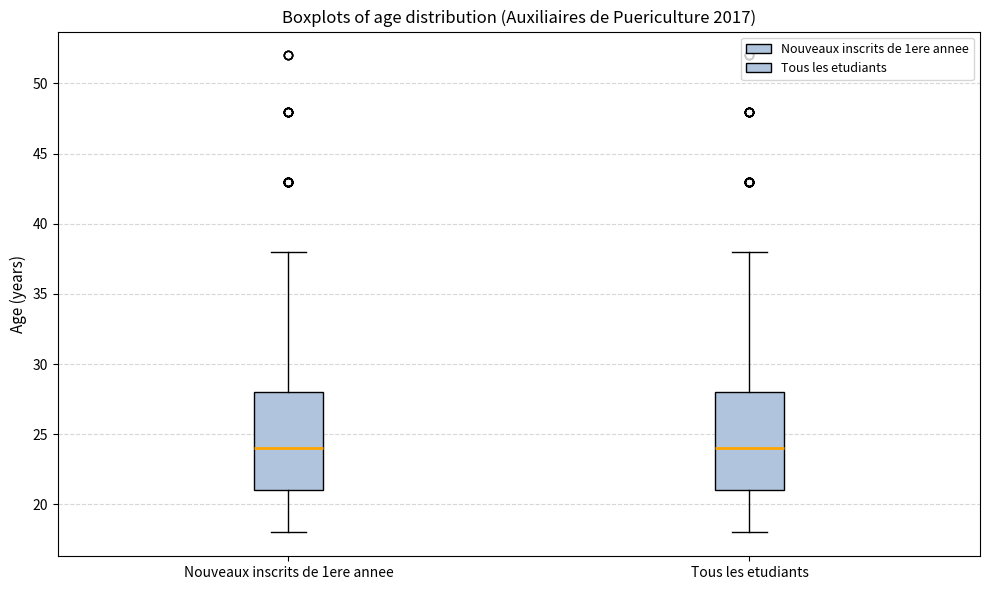

Reading left to right, transcribe this box plot: for each box, give where its median line is, the range the box spans, and where its two whiskers end, as read against the y-axis. The values are not printed on the chart, so give them approximately, as read against the axis.

Nouveaux inscrits de 1ere annee: median 24, box 21 to 28, whiskers 18 to 38
Tous les etudiants: median 24, box 21 to 28, whiskers 18 to 38